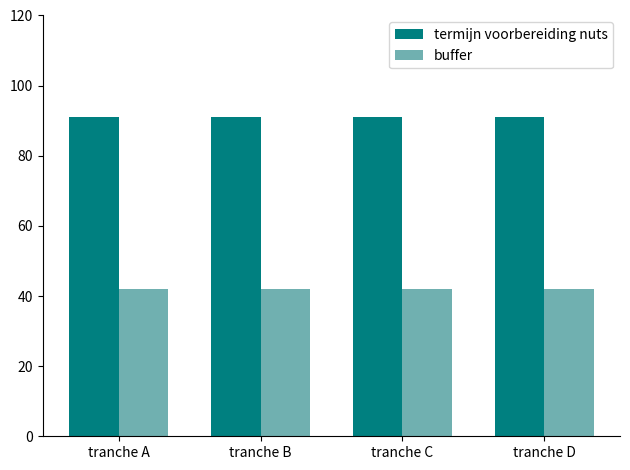

True or false: termijn voorbereiding nuts has a value of 91 at tranche B.

True